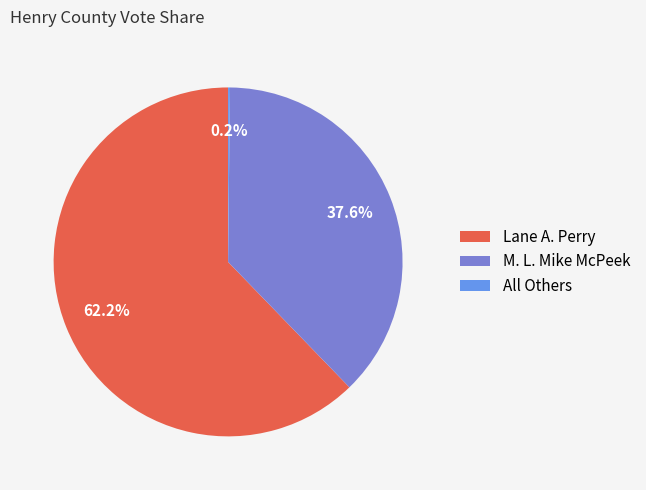

Which category has the biggest portion of the pie?

Lane A. Perry